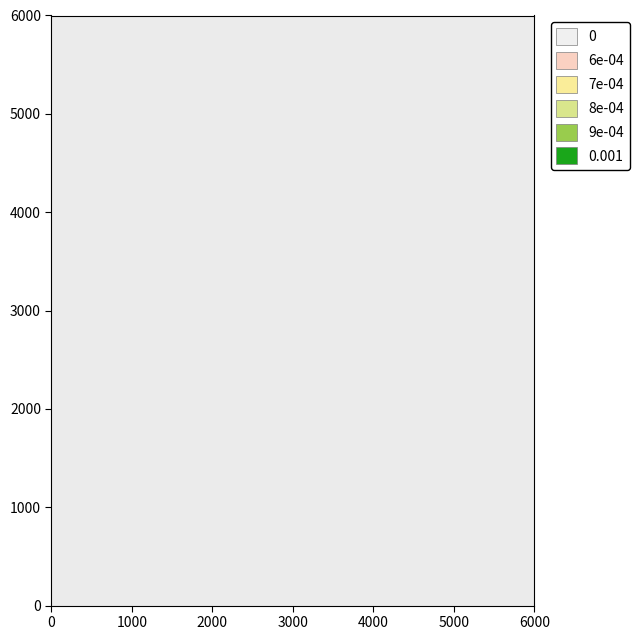

At how many categories does at least one series exceed 55?

1